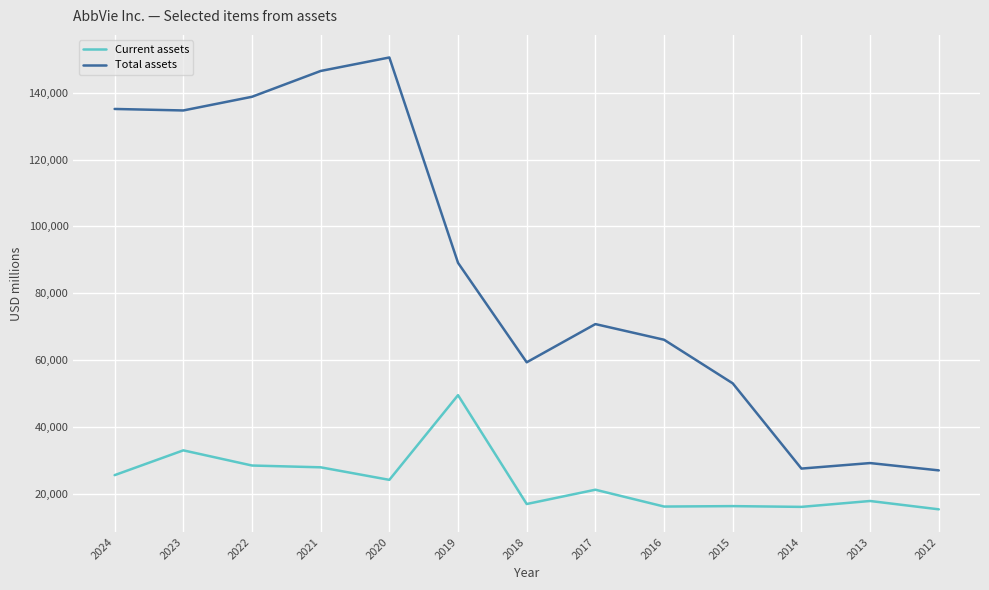

Between 2017 and 2013, which series saw the biggest shift?

Total assets